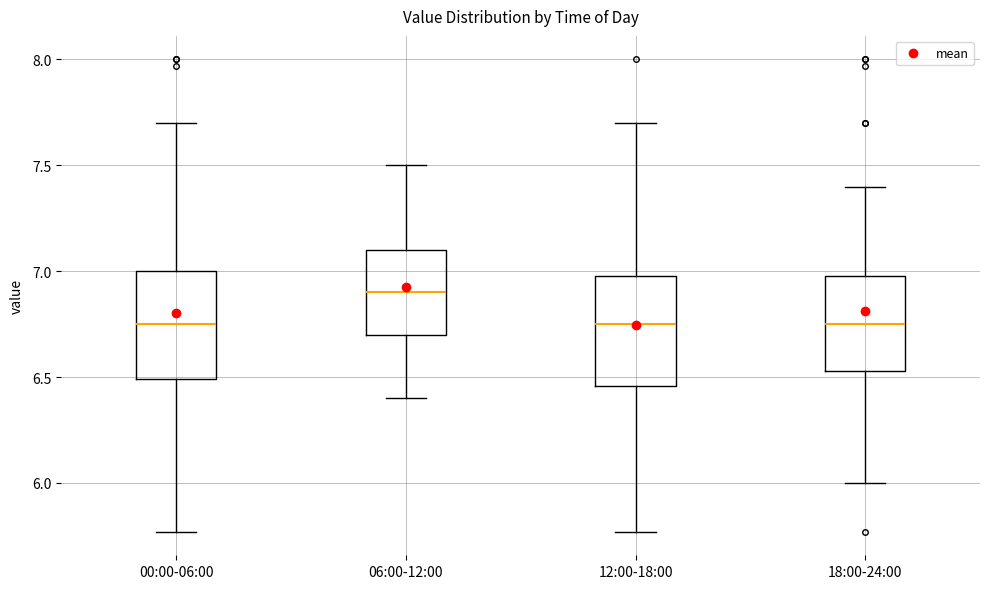

Where is the lower edge of the box for 06:00-12:00 on the y-axis? The values are not printed on the chart, so give them approximately, as read against the axis.

6.70